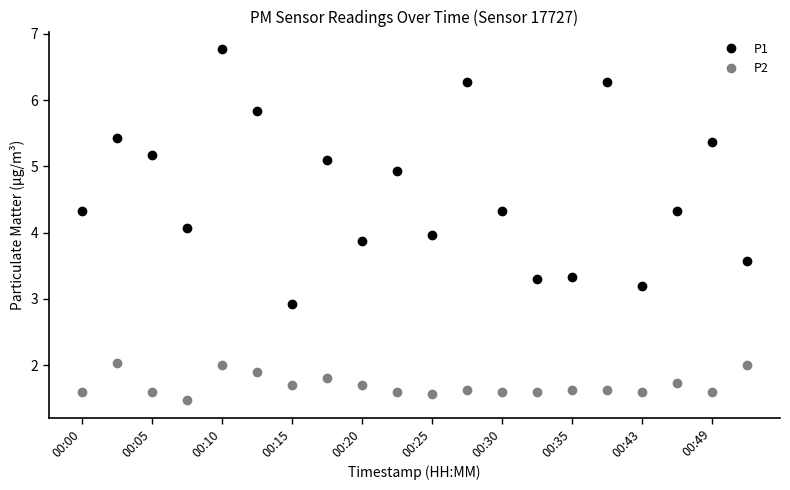

At how many categories does at least one series exceed 3?

19